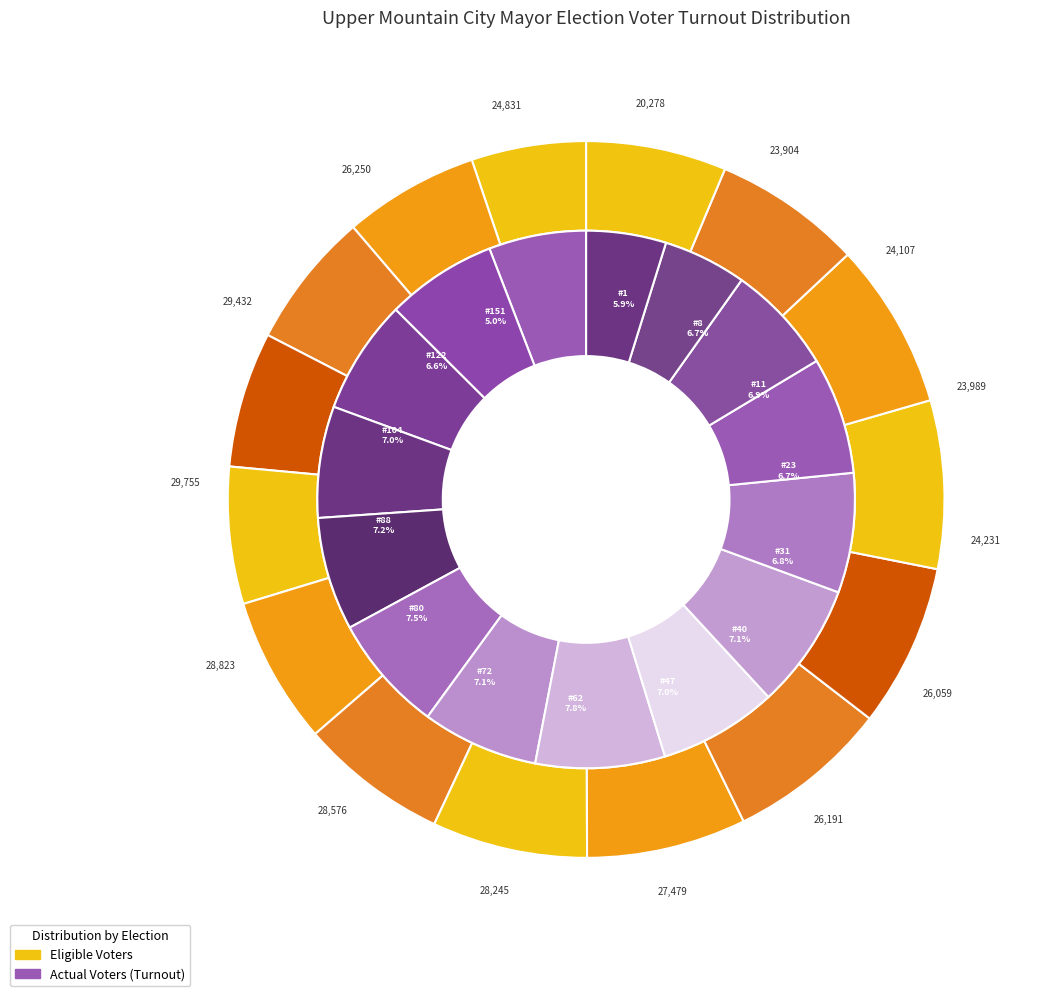

Is it true that 104 is 7% of the pie?

True